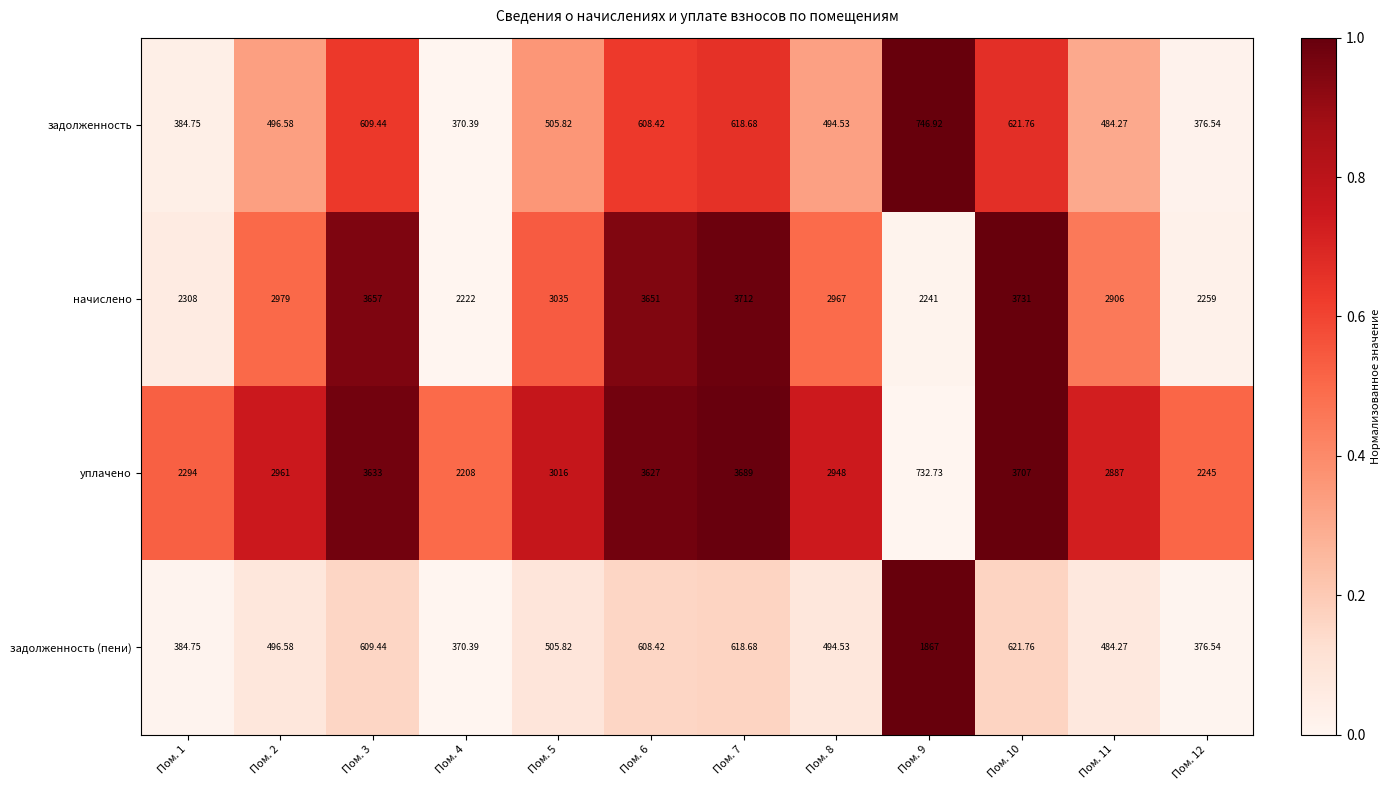

List the series in order of their peak value, lowest first.

задолженность, задолженность (пени), уплачено, начислено